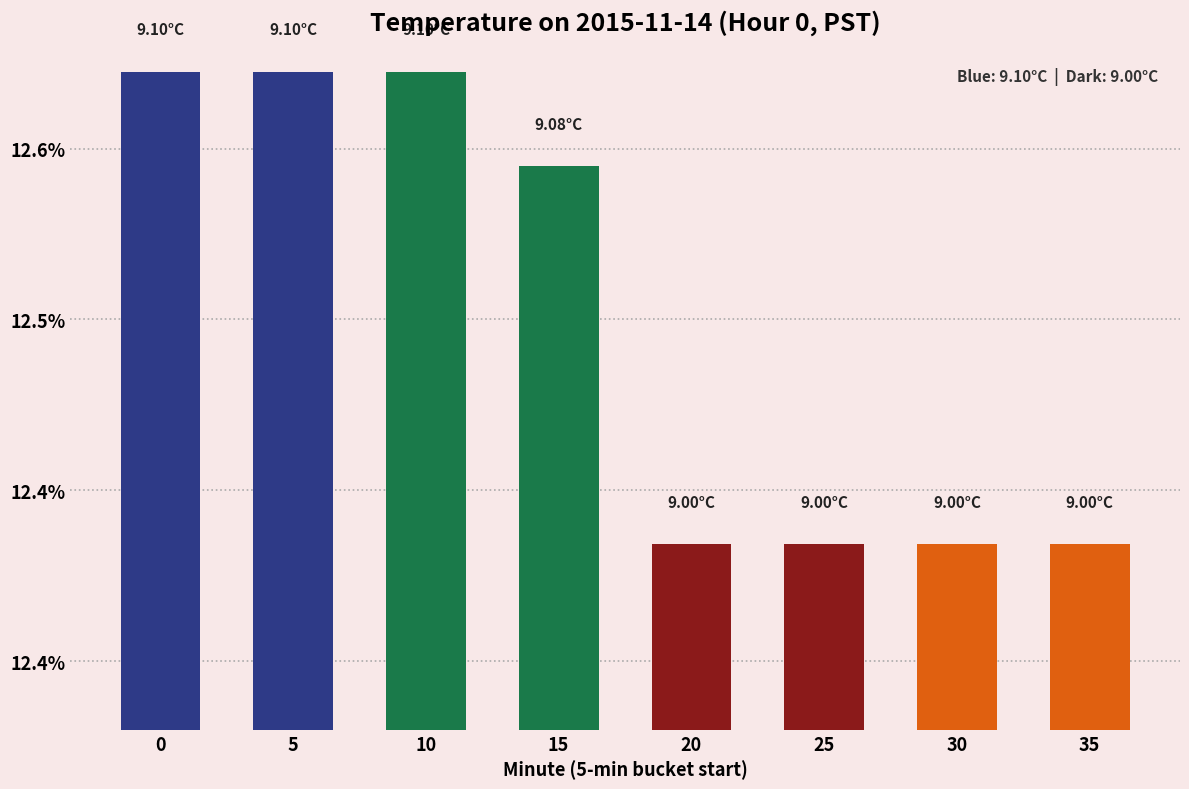

Does the chart contain stacked bars?

No